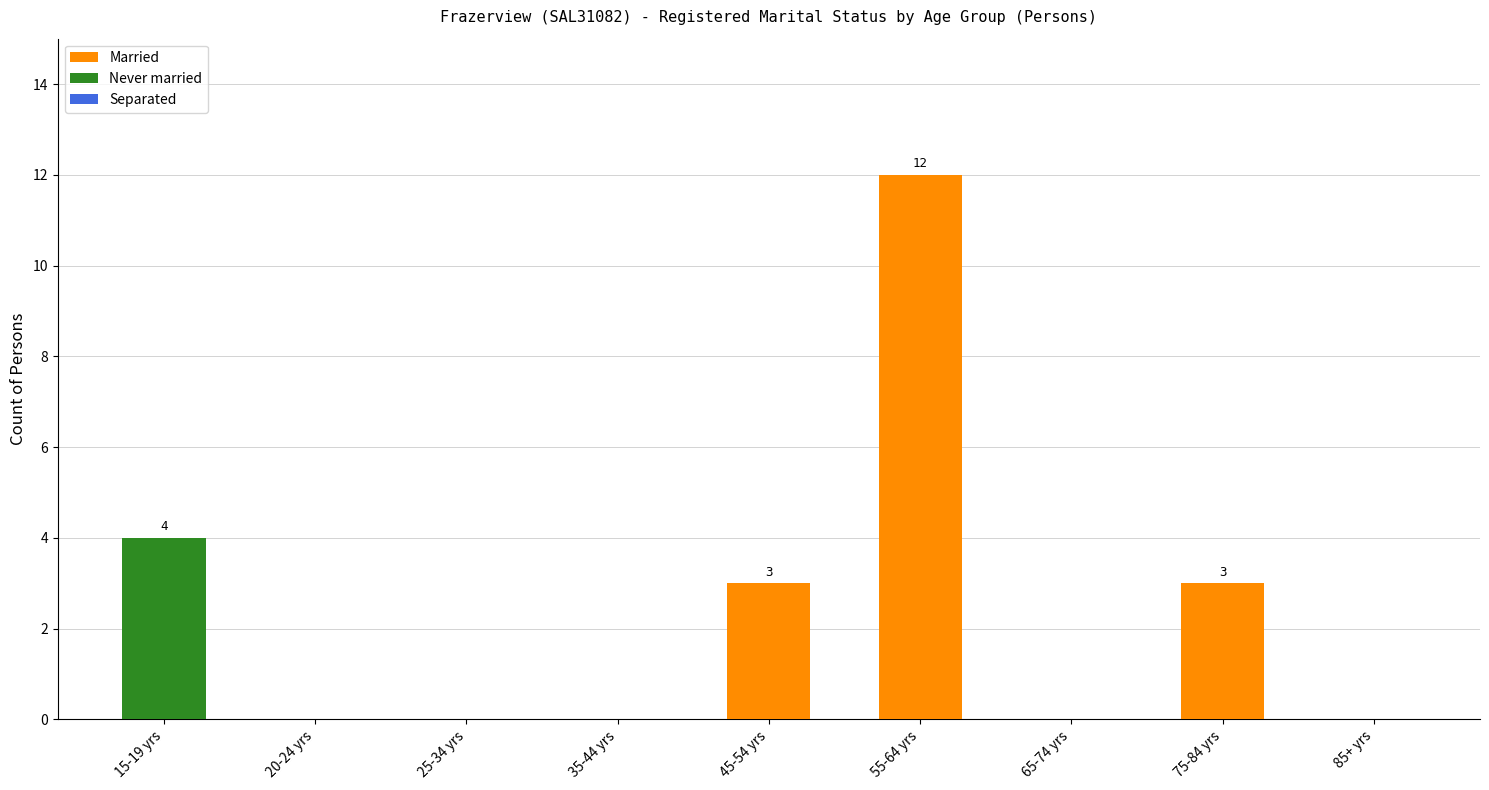

Is it true that Married equals 4 at 45-54 yrs?

False